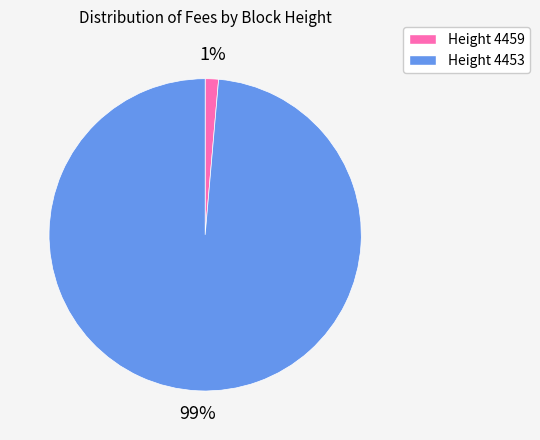

Count the number of slices in the pie.

2